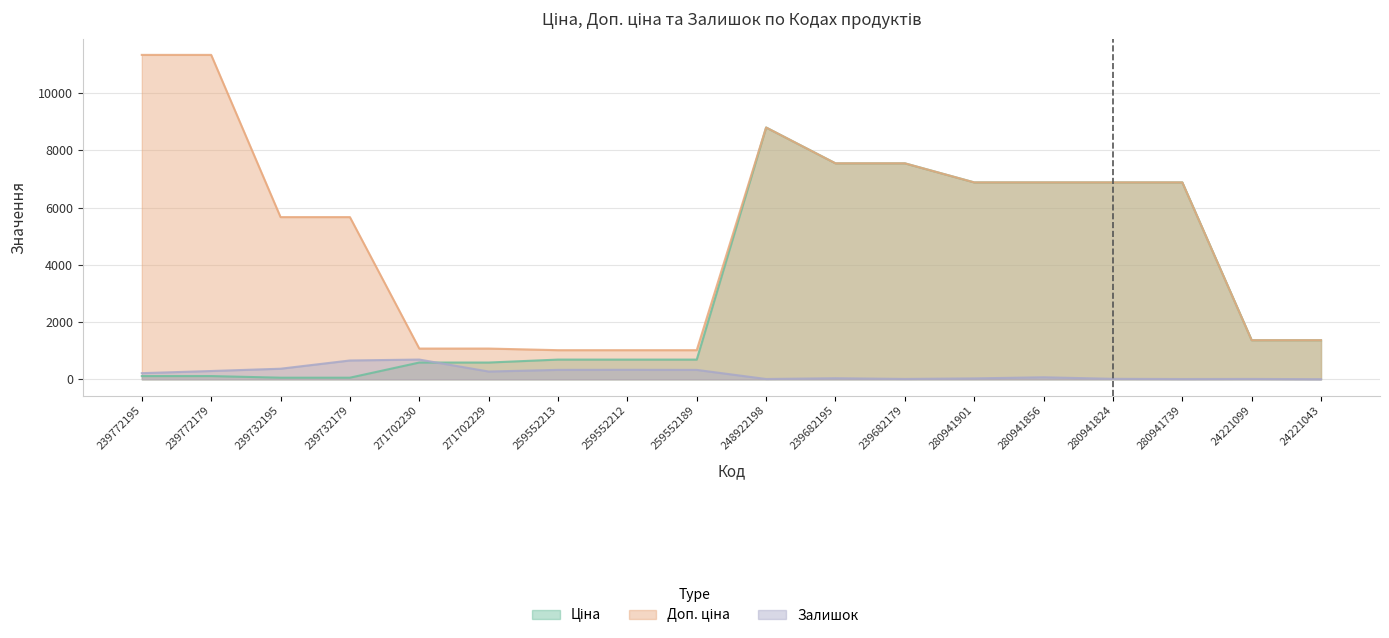

Where is the first local maximum for Ціна?

248922198